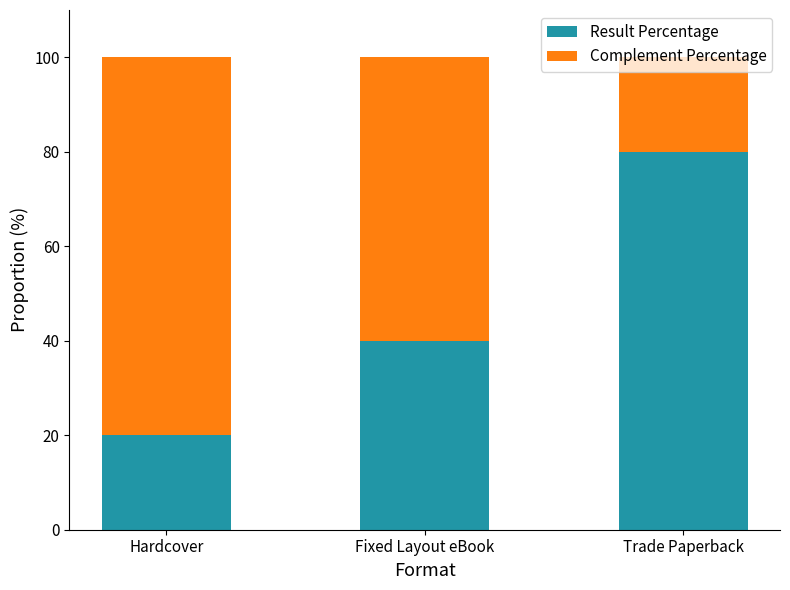

Is it true that Result Percentage equals 40 at Fixed Layout eBook?

True